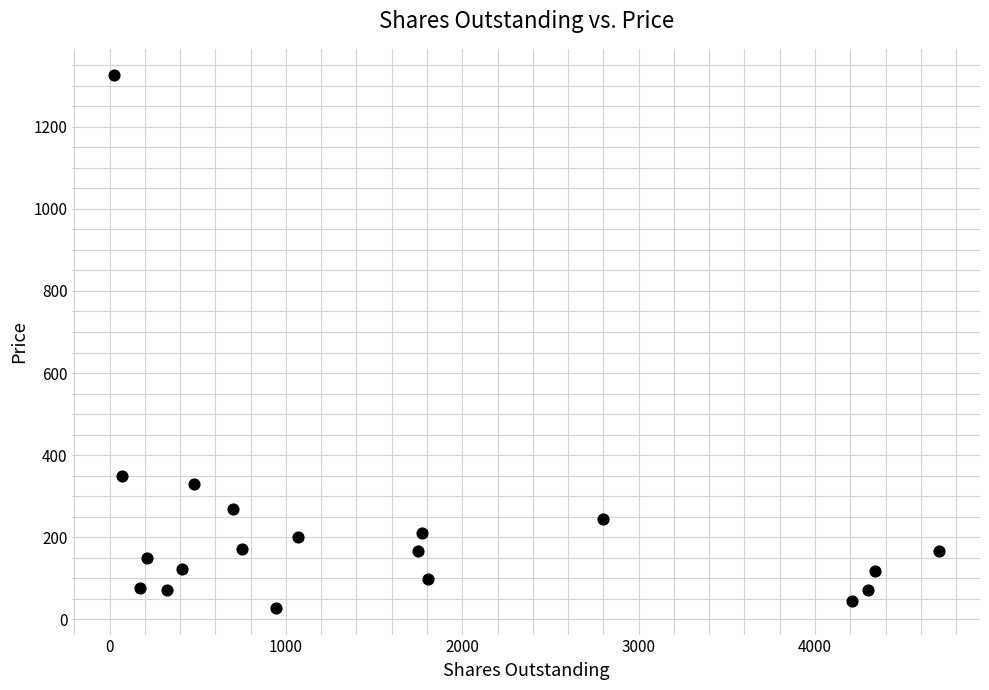

What Y value in the scatter plot is closest to 676?

348.7